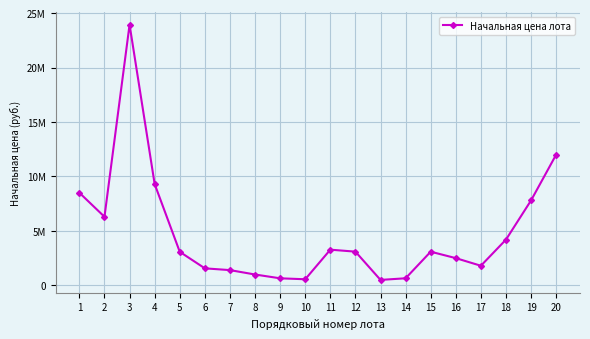

How many points are higher than both their immediate neighbors (excluding endpoints)?

3